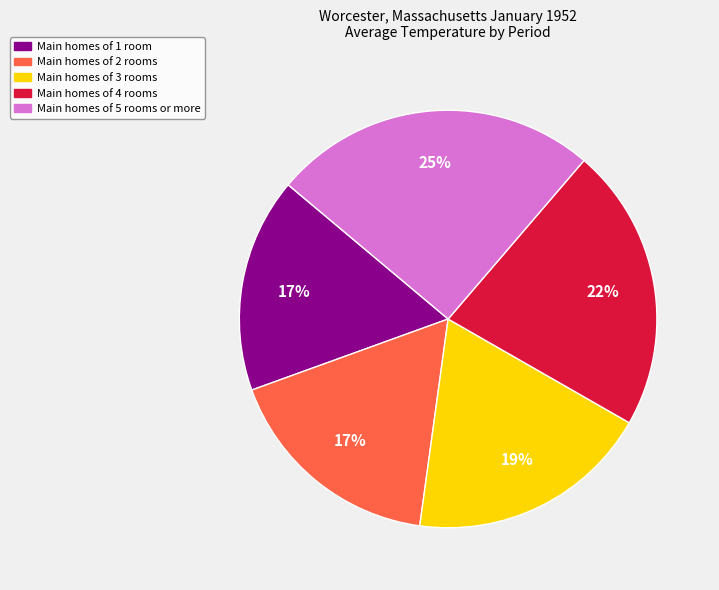

How many slices are in this pie chart?

5